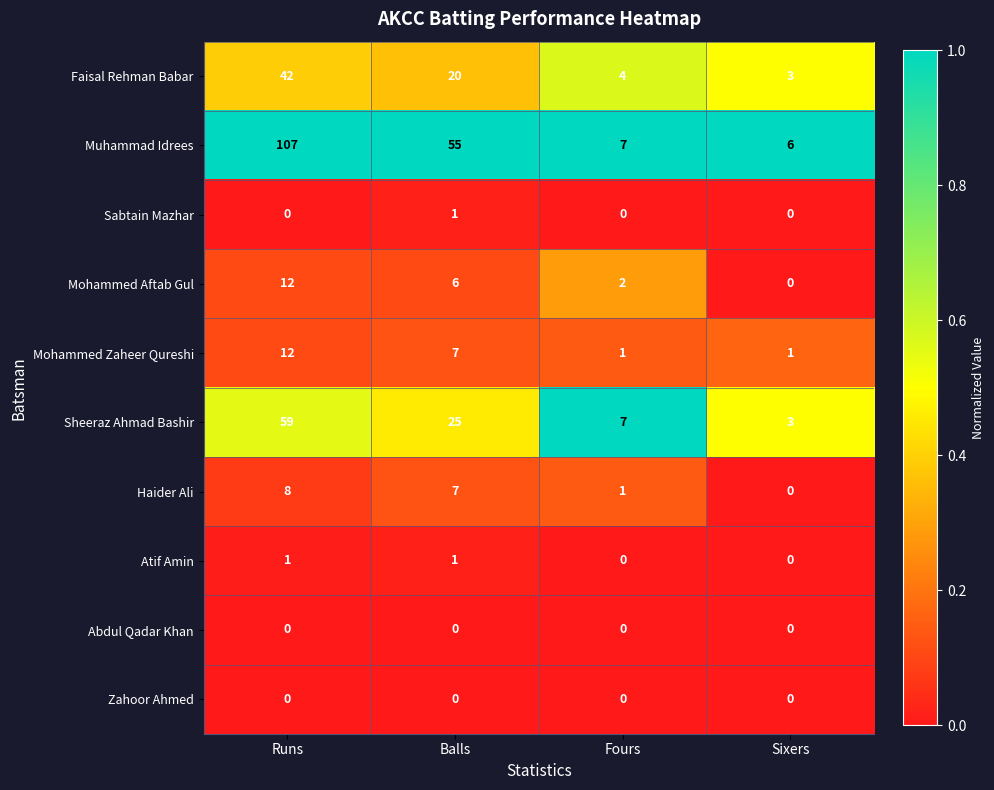

Is it true that Sheeraz Ahmad Bashir equals 59 at Runs?

True